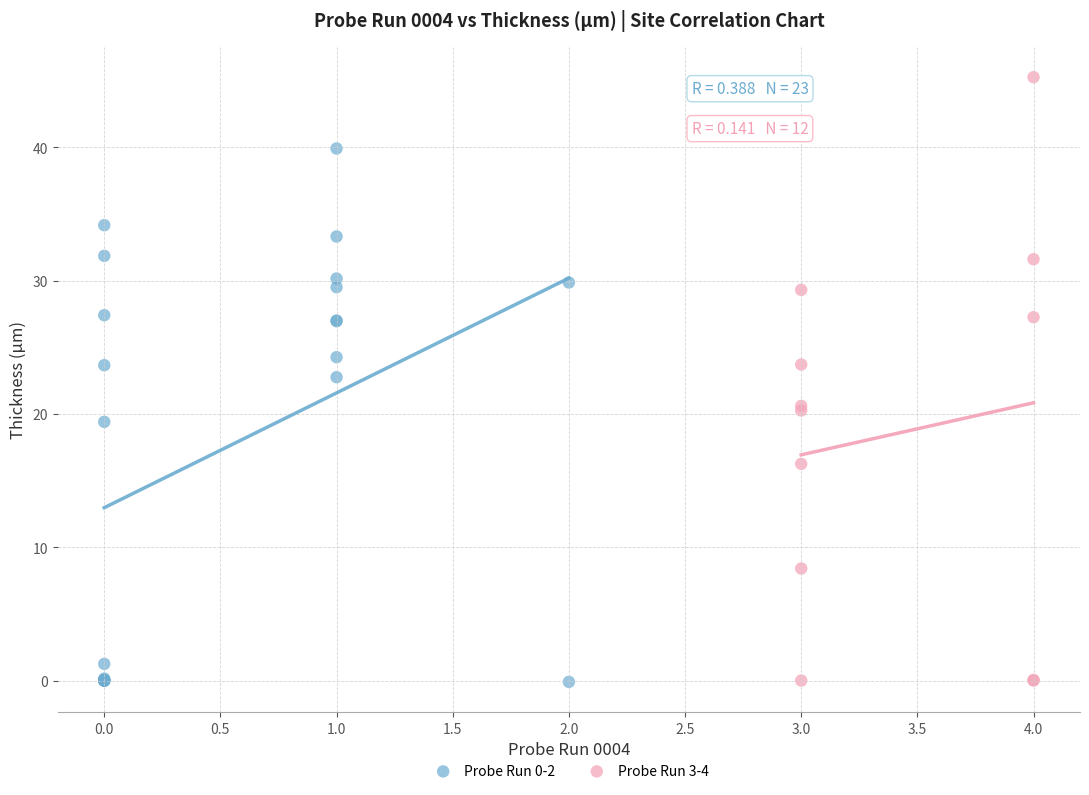

Which series contains the highest Y value?

Probe Run 3-4